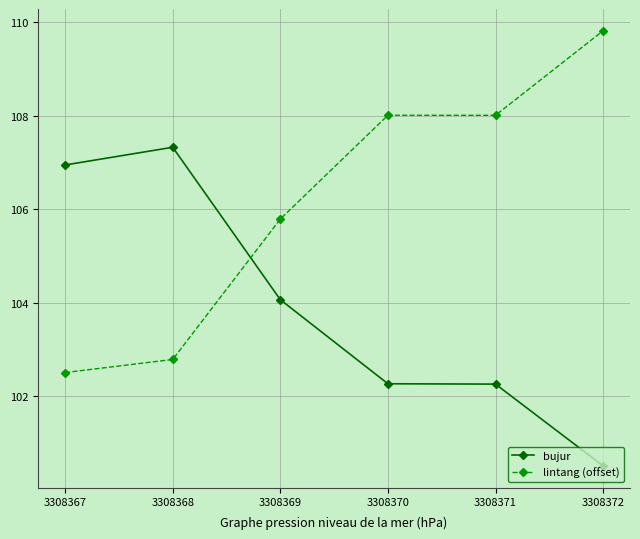

What is the maximum value shown in the chart?

109.8